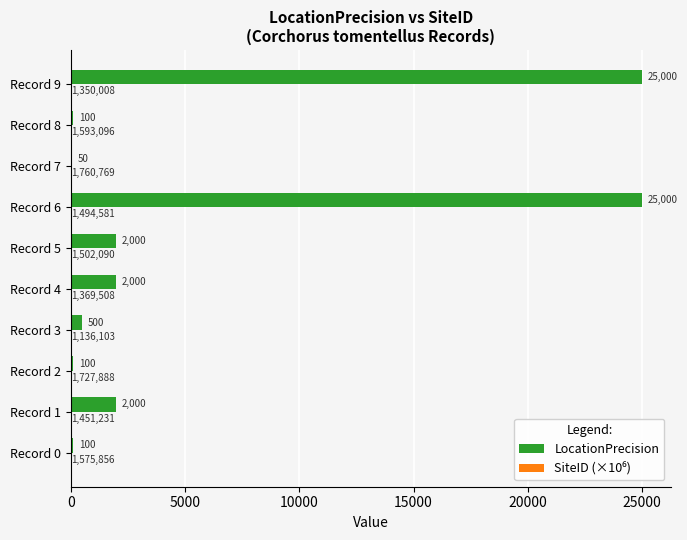

What is the approximate value of LocationPrecision at Record 6?

25000.0